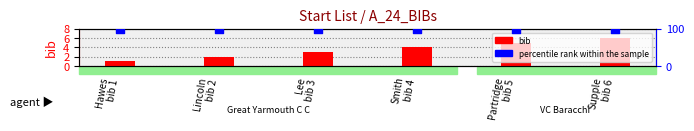

At how many categories does at least one series exceed 59?

6